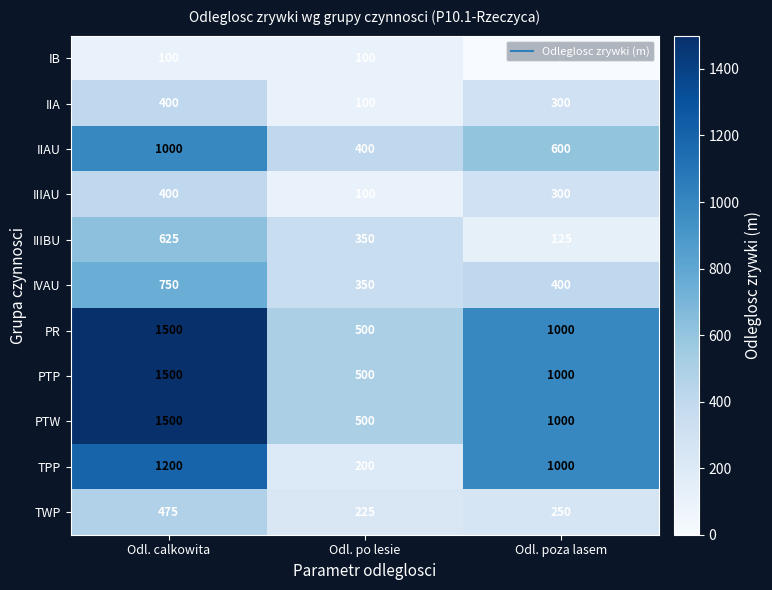

The IB series shows 0 at Odl. poza lasem. True or false?

True